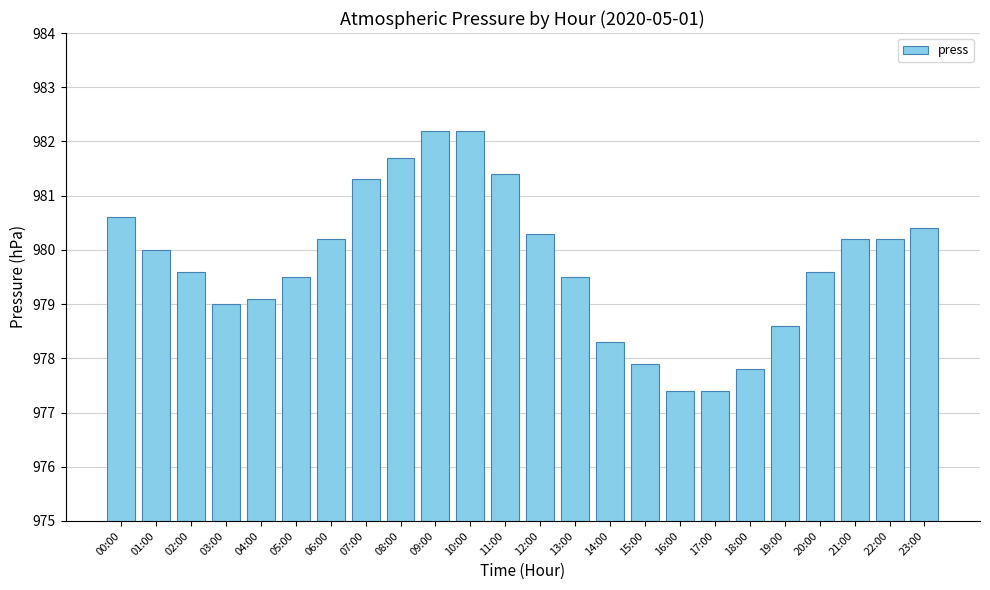

The value at 05:00 is 979.5. True or false?

True